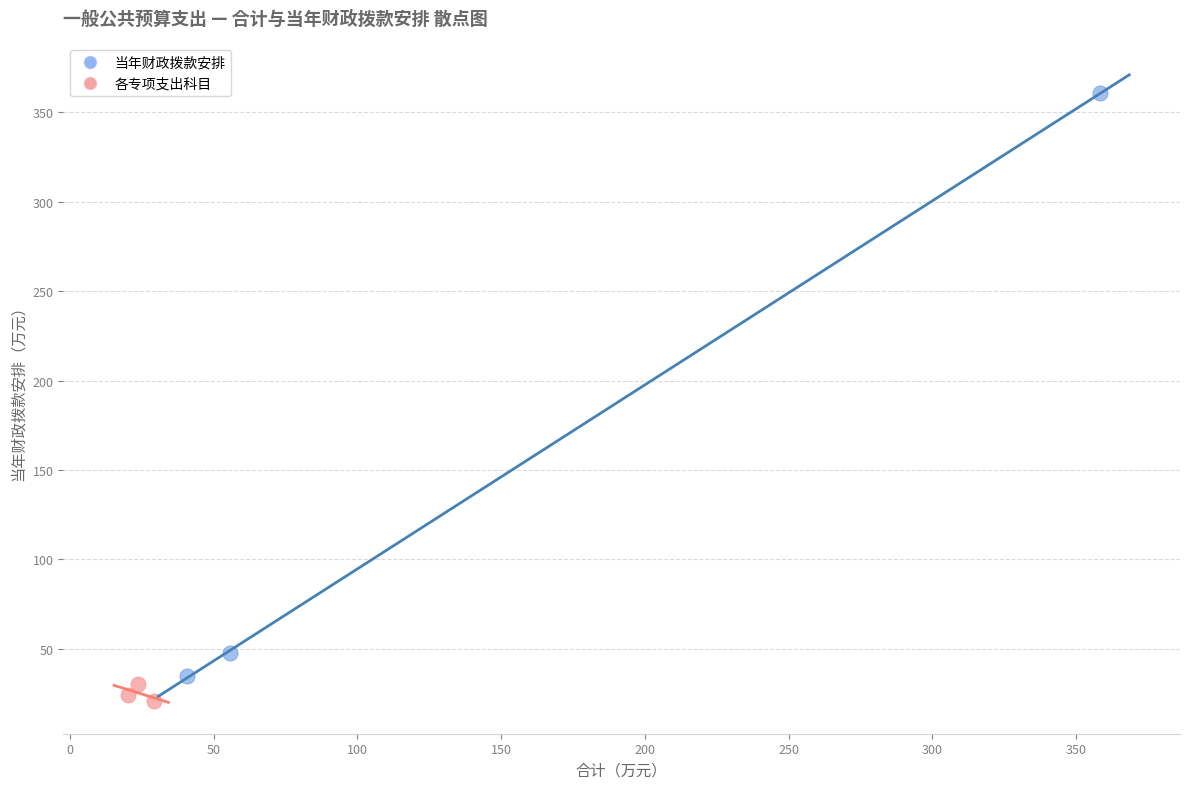

Which series has the widest spread of Y values?

当年财政拨款安排